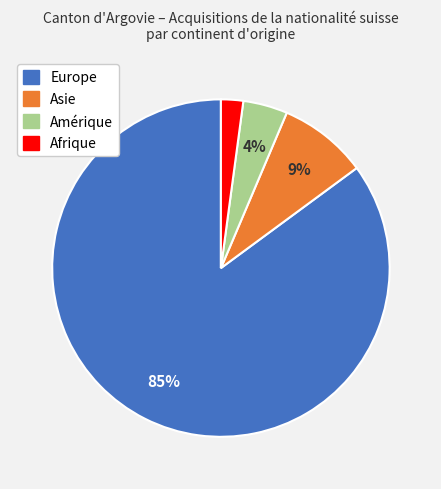

Is it true that Amérique is 4% of the pie?

True